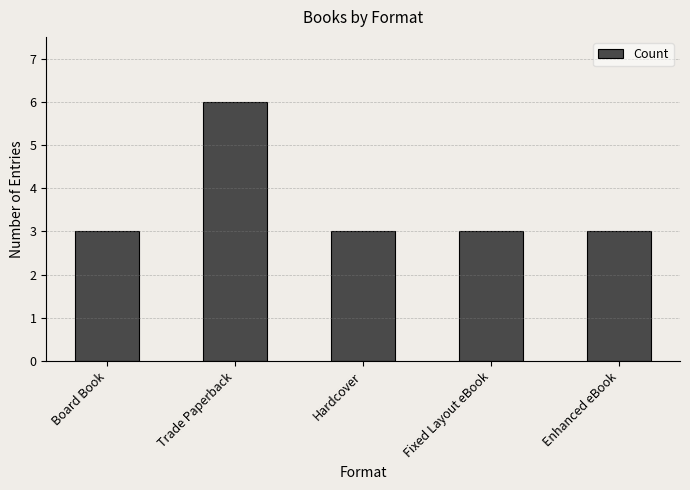

What is the label of the 4th bar from the left?

Fixed Layout eBook